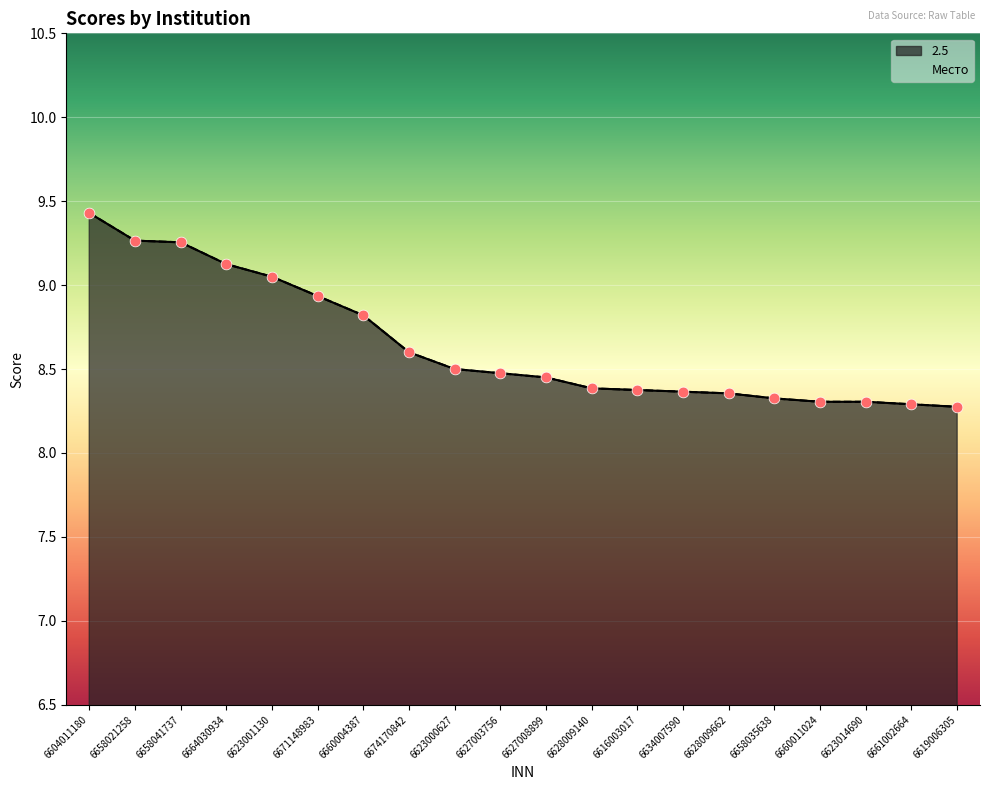

Is the value of Место at 6671148983 greater than the value of 2.5 at 6660004387?

Yes